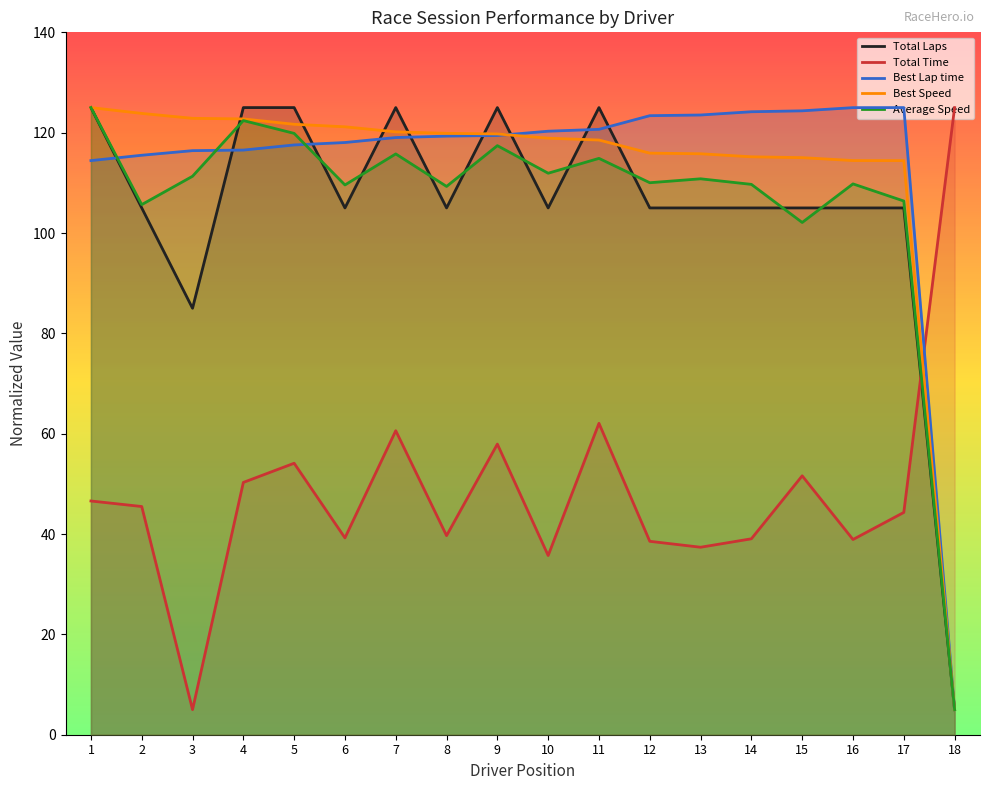

Between which two adjacent categories do Average Speed and Total Laps first intersect?

3 and 4